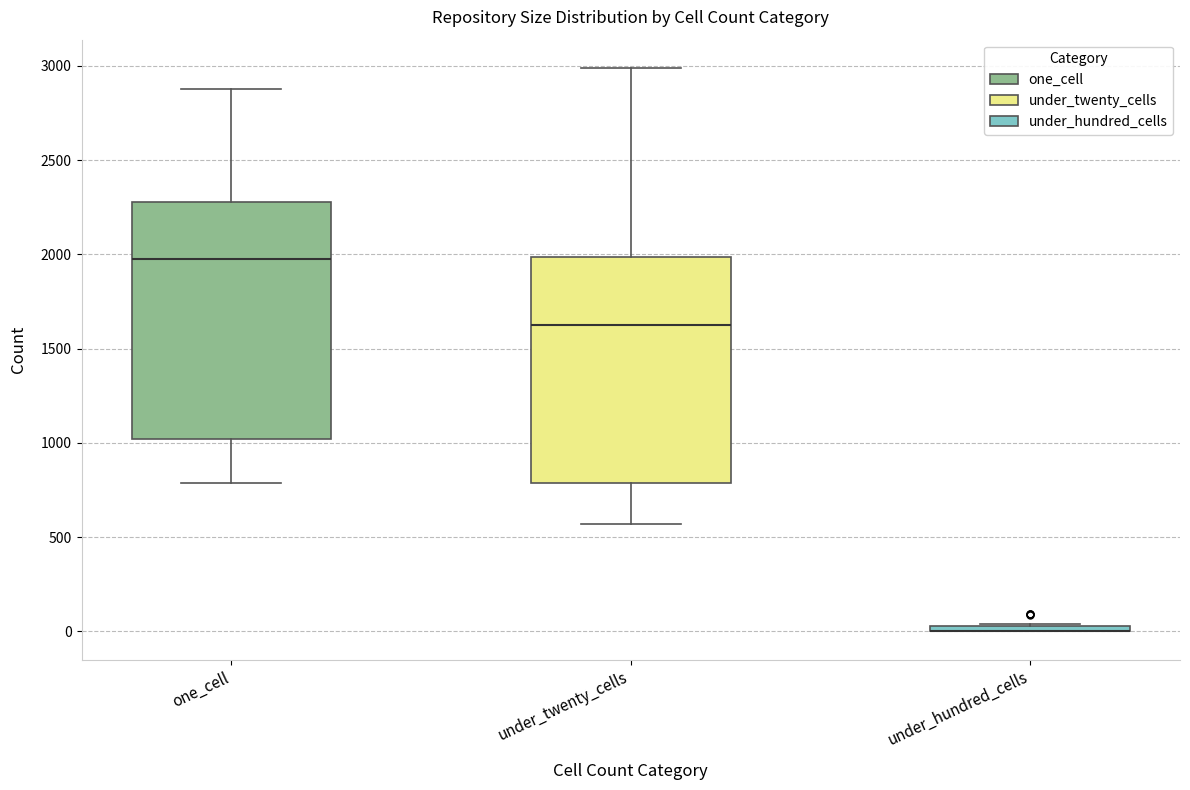

Where is the upper edge of the box for one_cell on the y-axis? The values are not printed on the chart, so give them approximately, as read against the axis.

2300